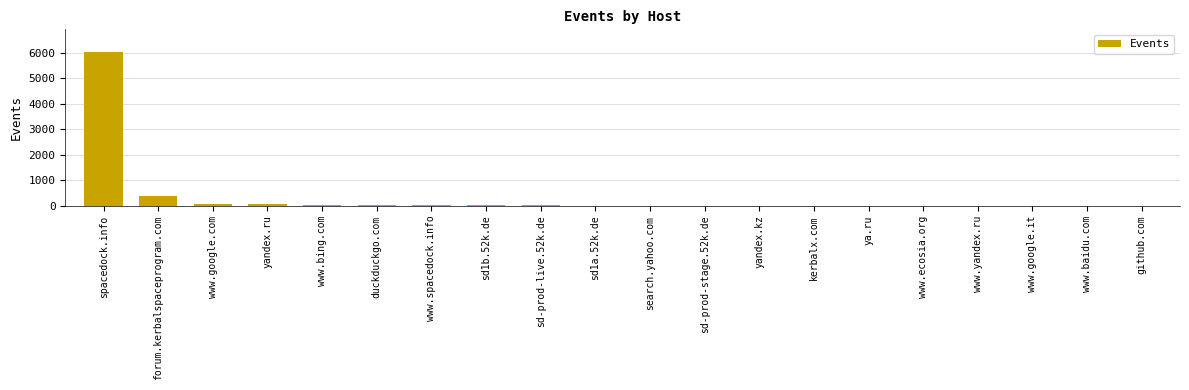

Is it true that the value at spacedock.info is 4199?

False